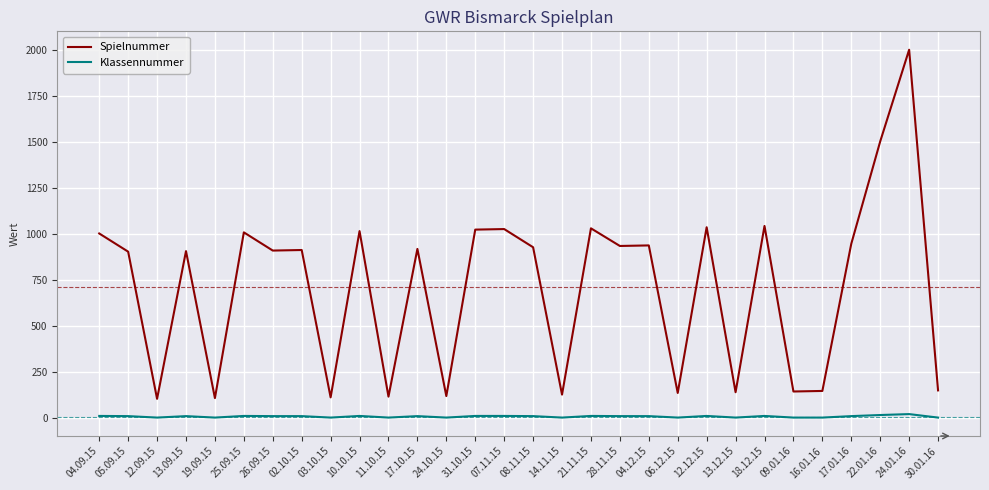

List the series in order of their peak value, highest first.

Spielnummer, Klassennummer